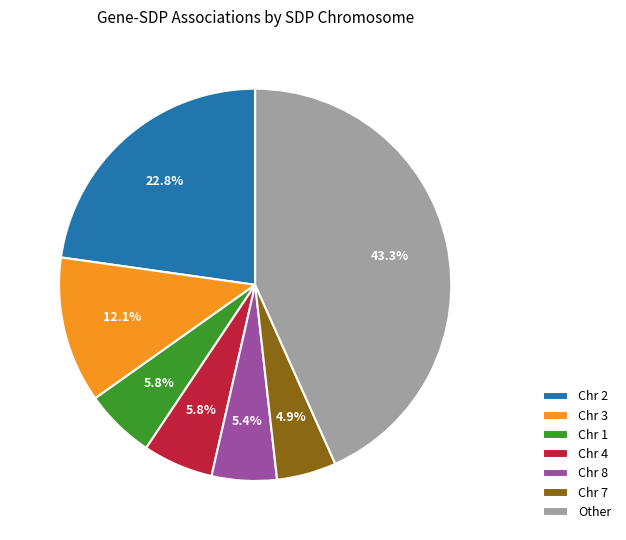

What is the largest slice in the pie chart?

Other